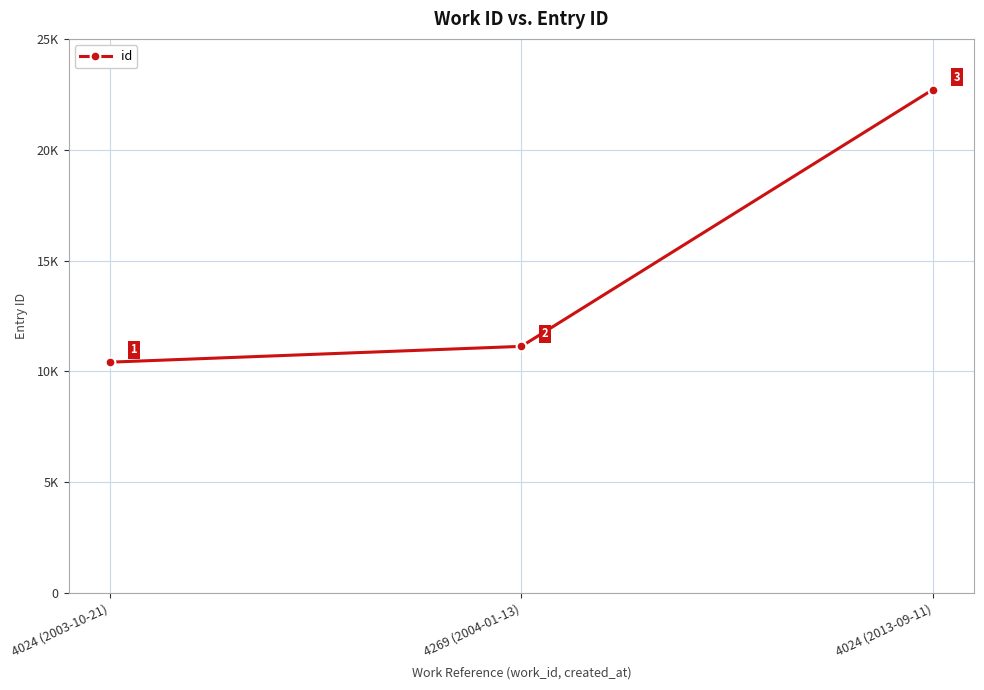

What is the sum of all values?

44269